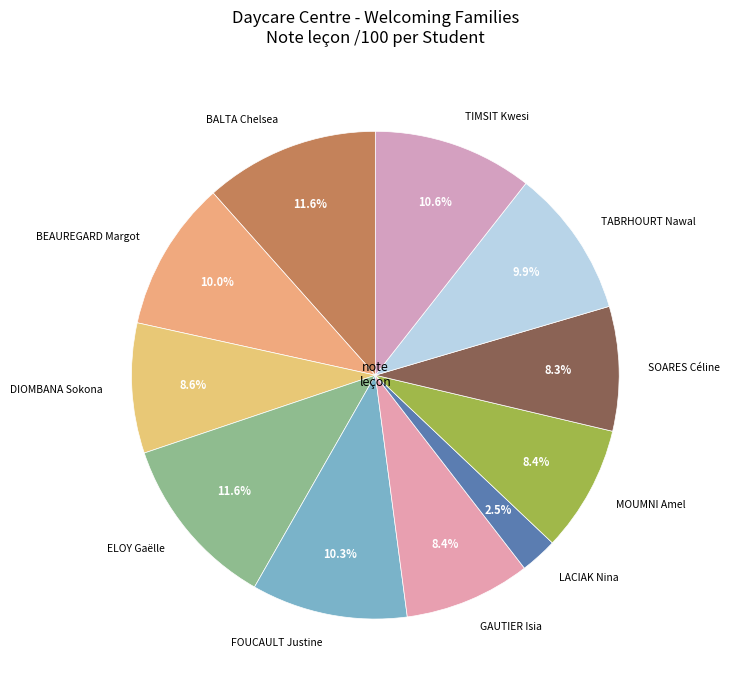

The BEAUREGARD Margot slice represents 10% of the pie. True or false?

True